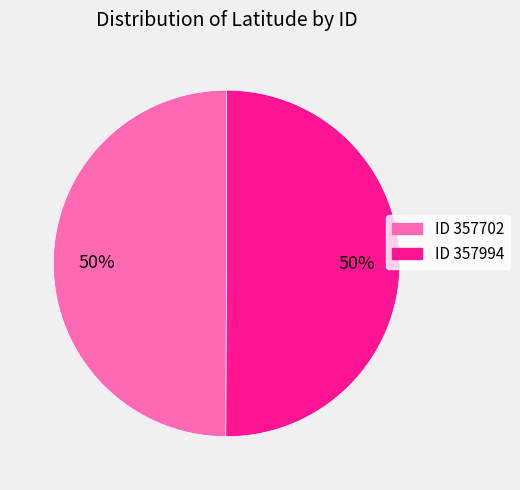

To the nearest percent, what is the average slice percentage?

50%